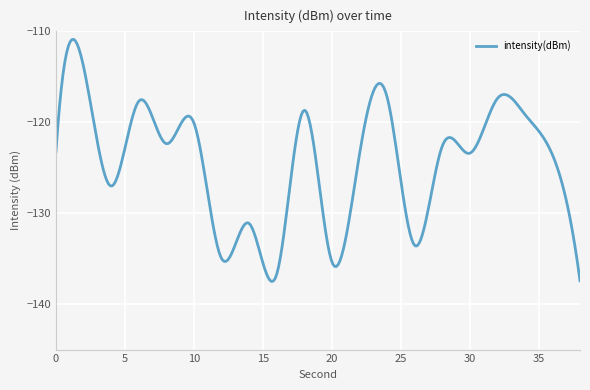

What is the smallest value displayed?

-137.5